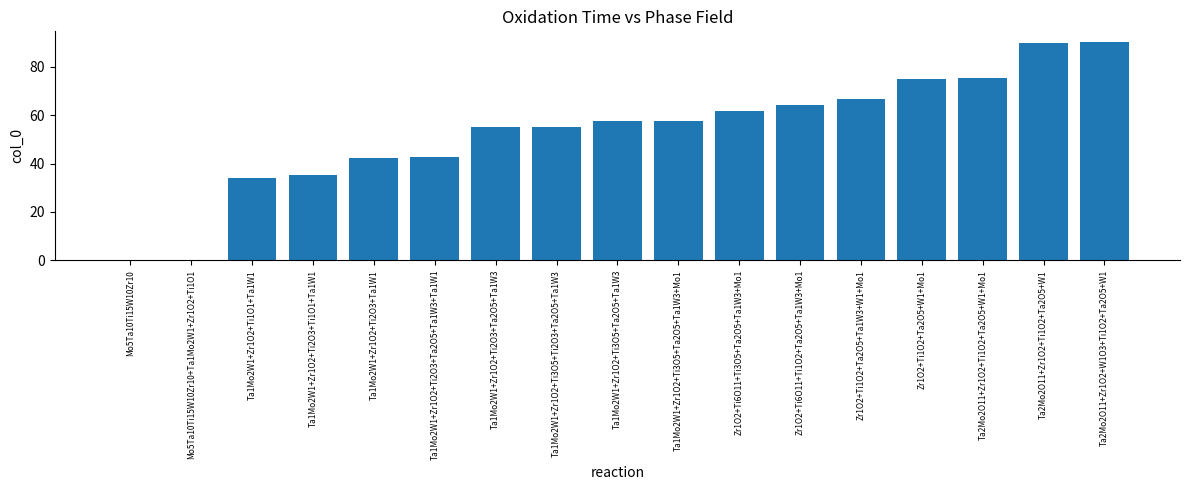

What is the ratio of the value at Ta1Mo2W1+Zr1O2+Ti2O3+Ta2O5+Ta1W3 to the value at Zr1O2+Ti6O11+Ti1O2+Ta2O5+Ta1W3+Mo1?

0.9